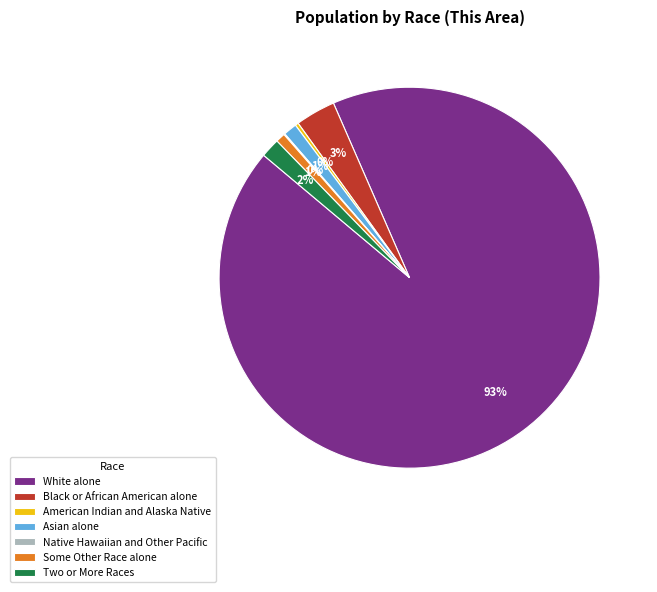

Is it true that Black or African American alone is 18% of the pie?

False